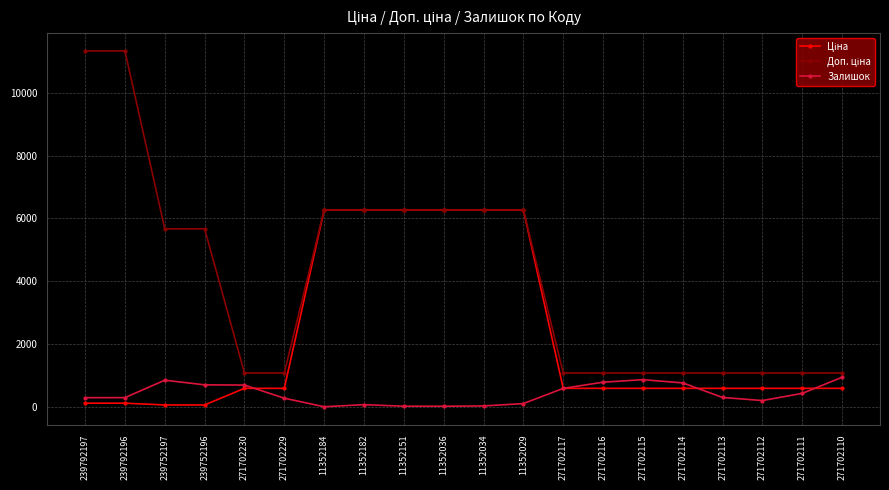

What is the total value across all series at 271702115?

2522.4